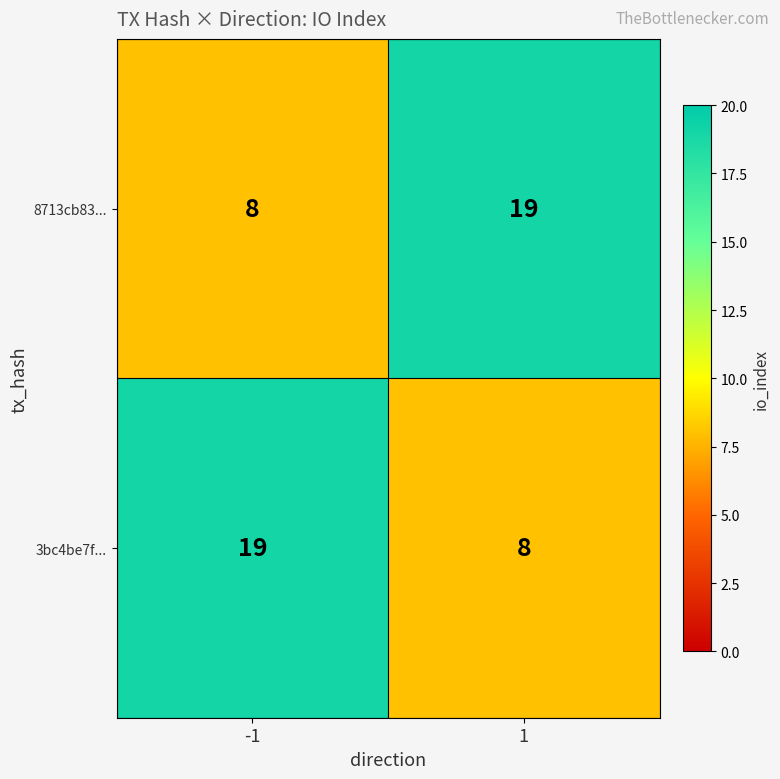

The value of 8713cb83... at -1 is 8. True or false?

True